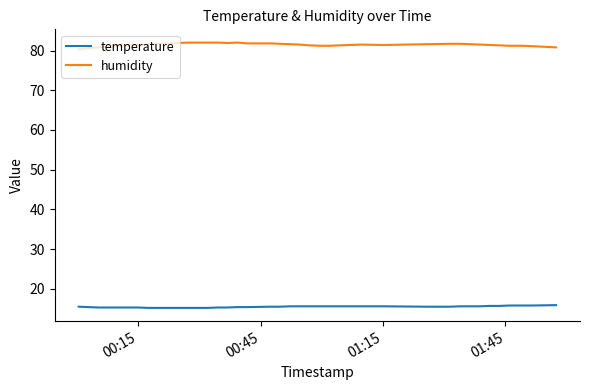

Which series has the largest total across all categories?

humidity